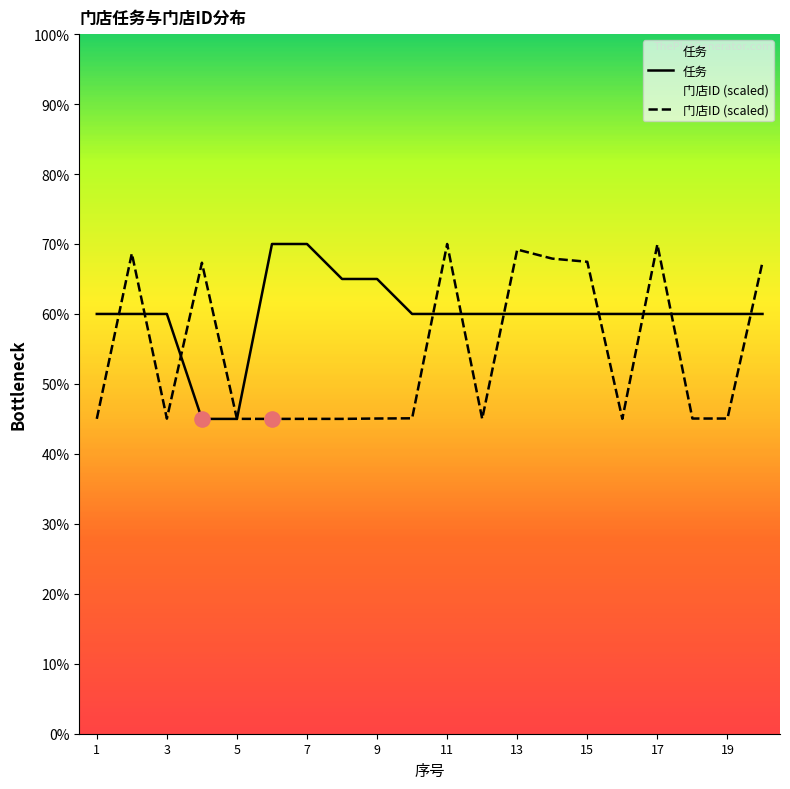

Which series contains the lowest Y value?

任务